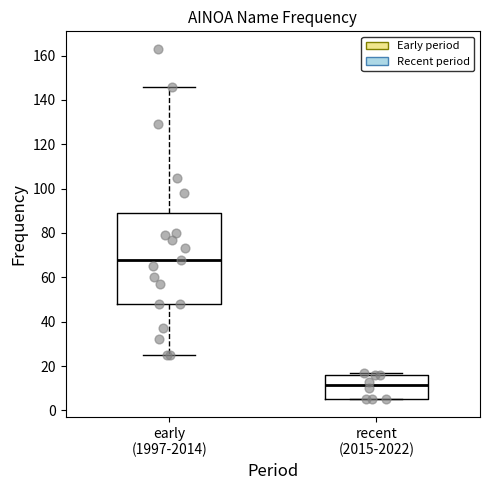

Reading left to right, read every box against the y-axis: the position of its median line, the range the box covers, and the ends of its whiskers. The values are not printed on the chart, so give them approximately, as read against the axis.

early (1997-2014): median 68, box 48 to 90, whiskers 26 to 146
recent (2015-2022): median 12, box 6 to 16, whiskers 6 to 18